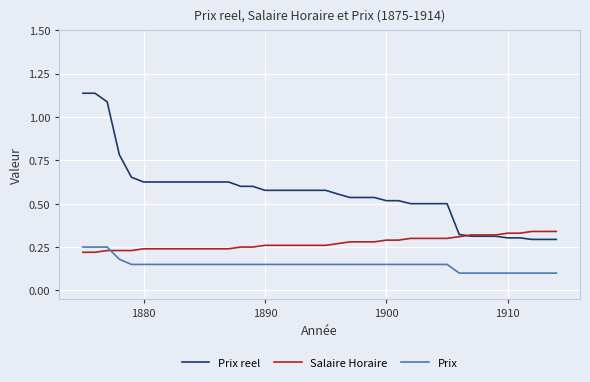

Which series has the largest total across all categories?

Prix reel